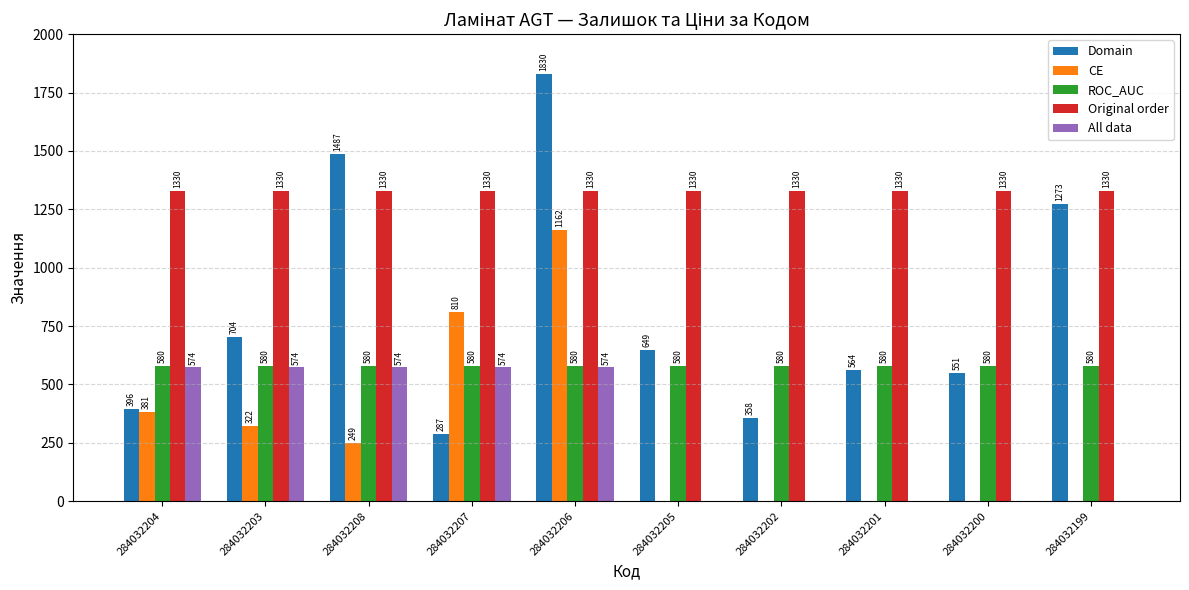

Count the number of categories in the chart.

10